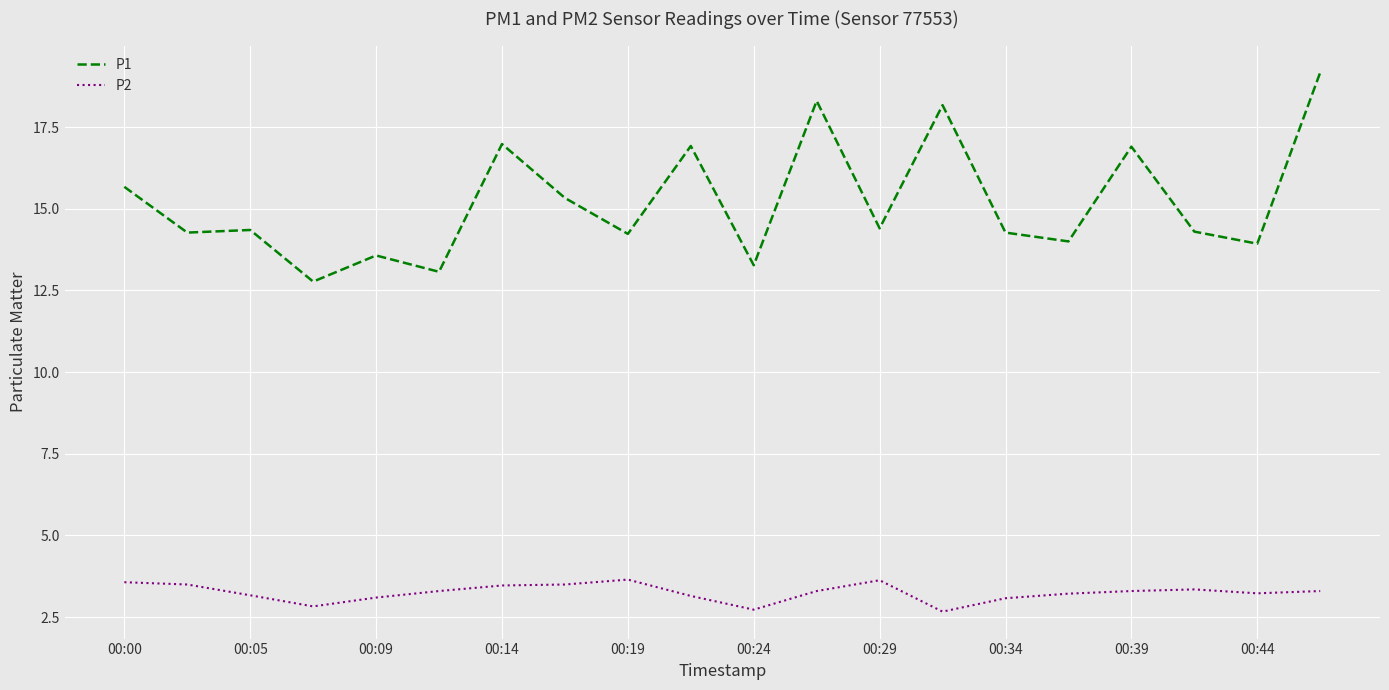

Rank the series by their average value, from highest to lowest.

P1, P2